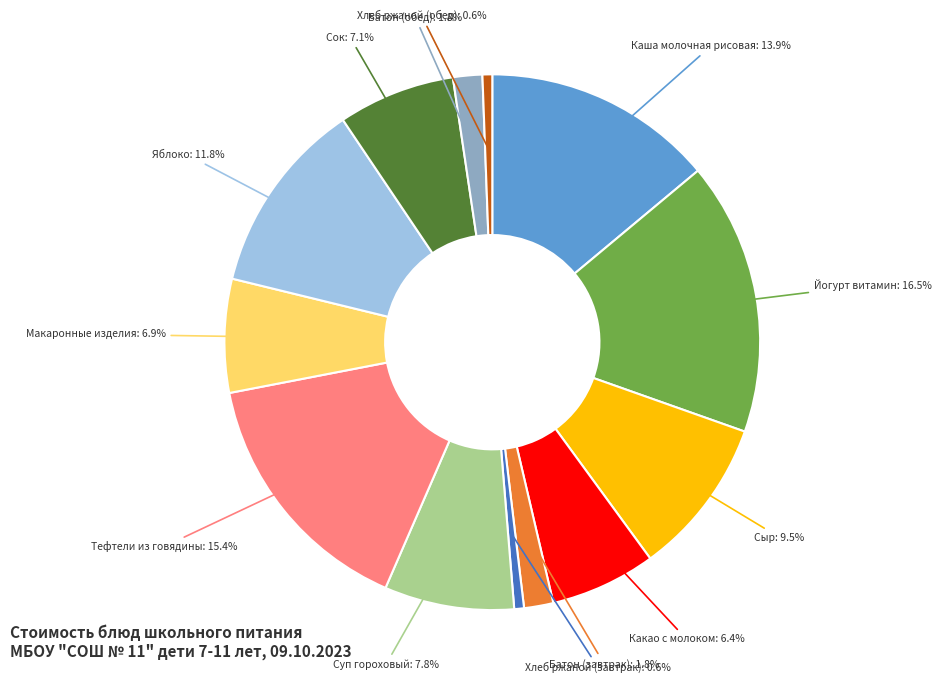

Is it true that Тефтели из говядины is 21% of the pie?

False